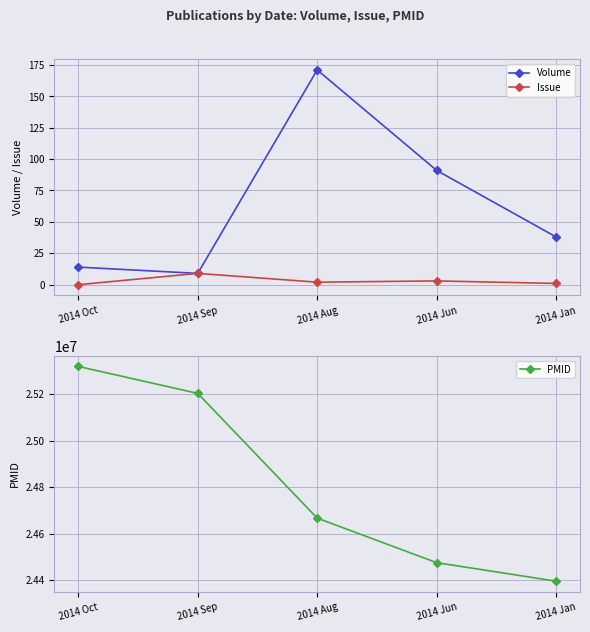

The value of Issue at 2014 Jun is 5. True or false?

False